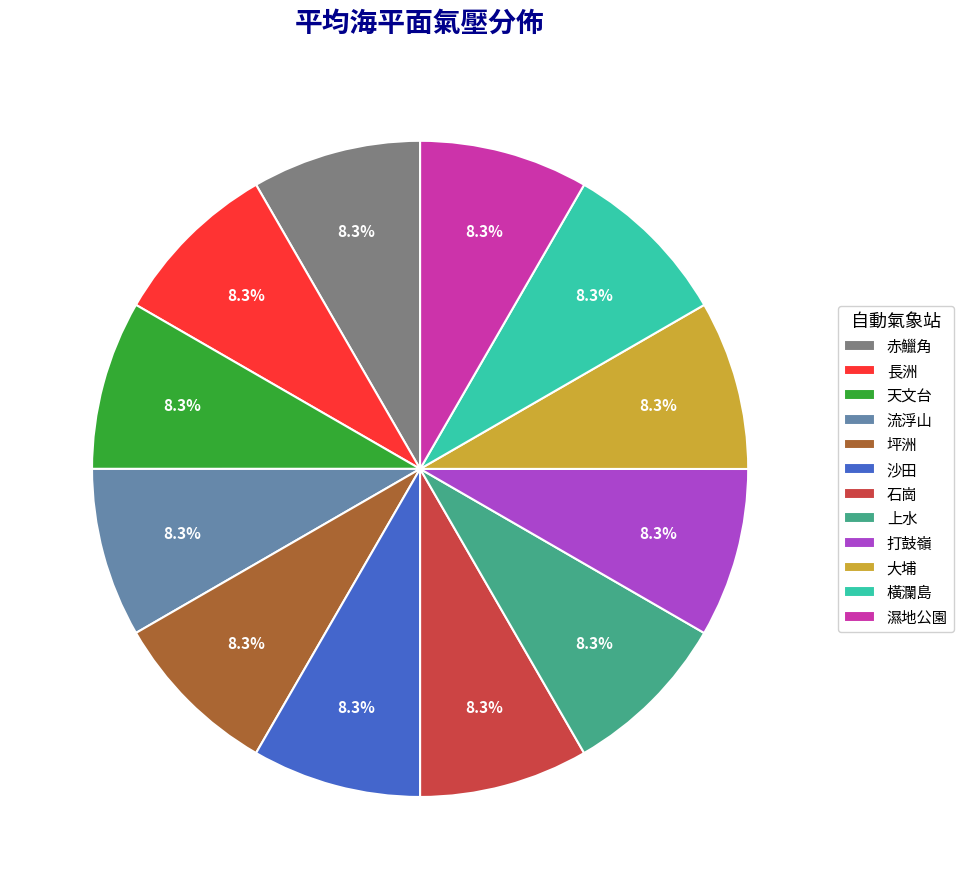

To the nearest percent, what is the average slice percentage?

8%